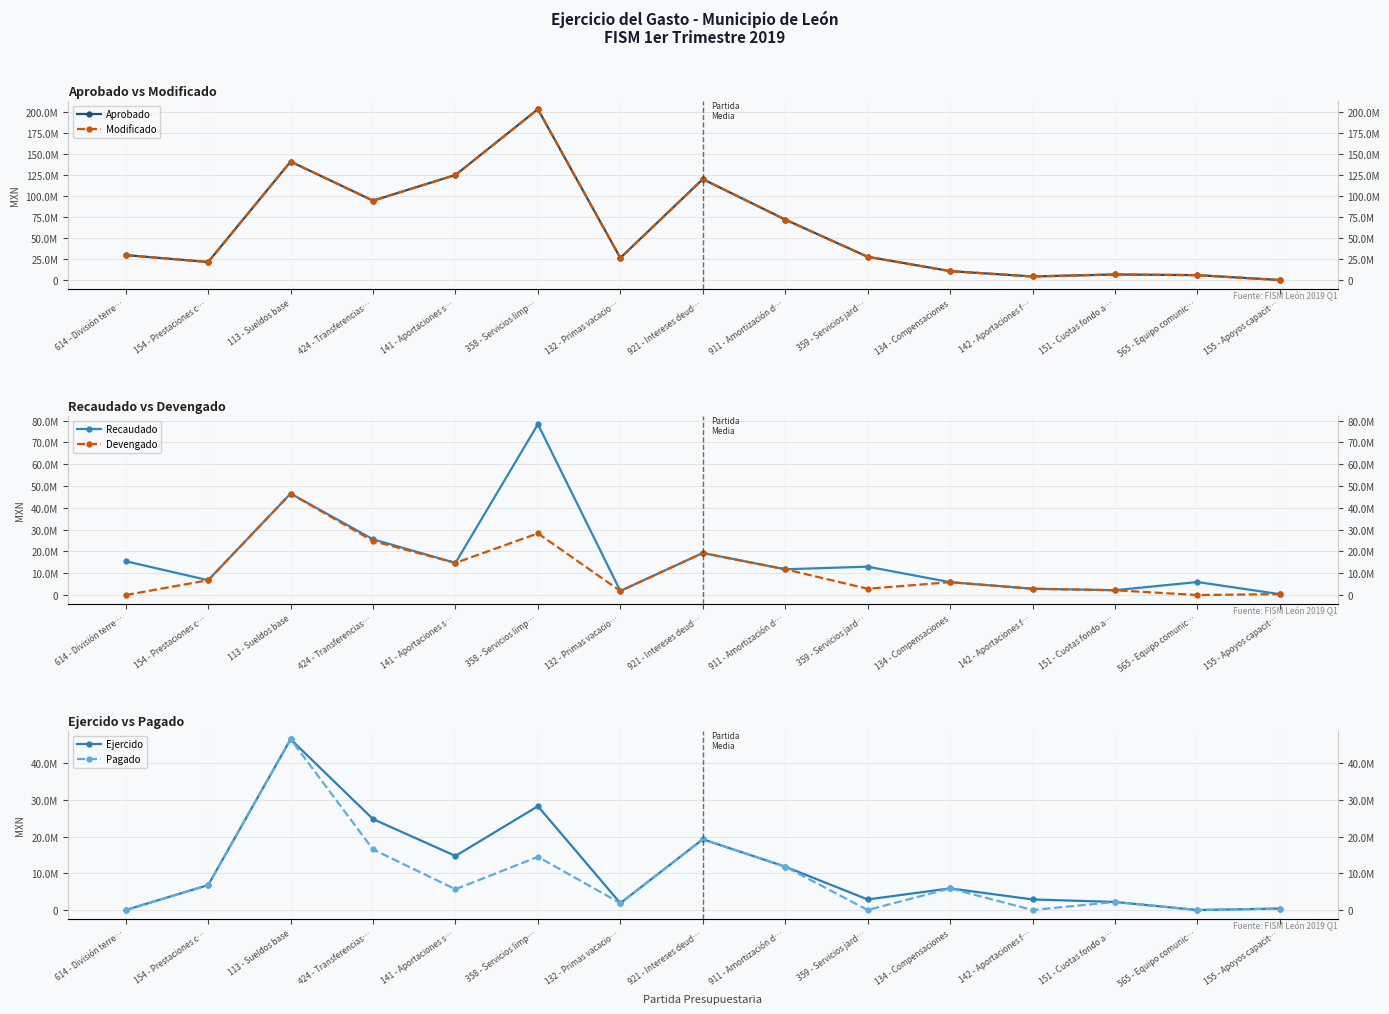

List the series in order of their peak value, lowest first.

Devengado, Ejercido, Pagado, Recaudado, Aprobado, Modificado